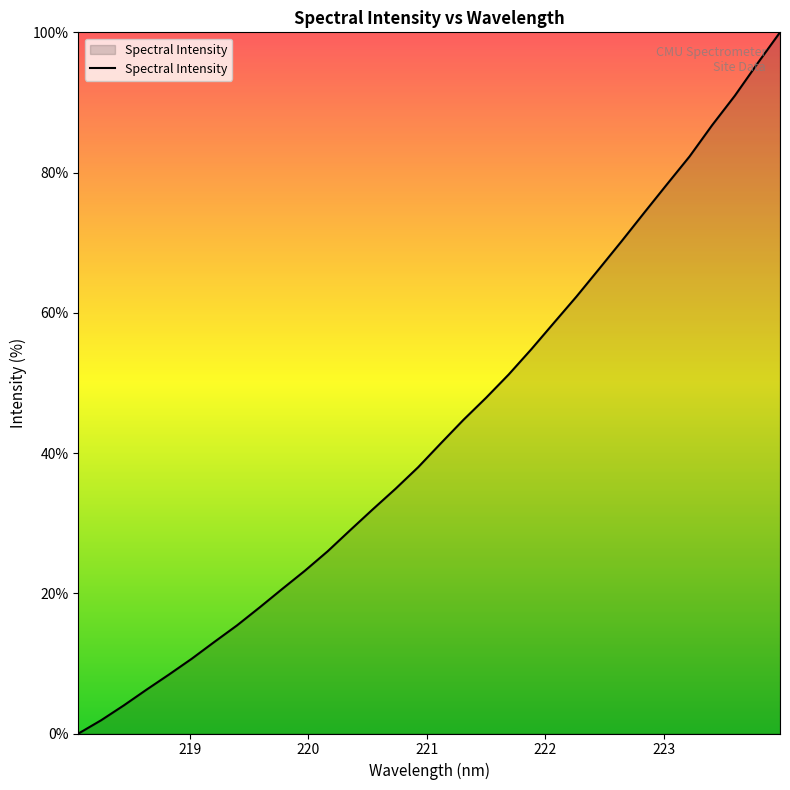

What is the difference between the maximum and minimum values?

100.0